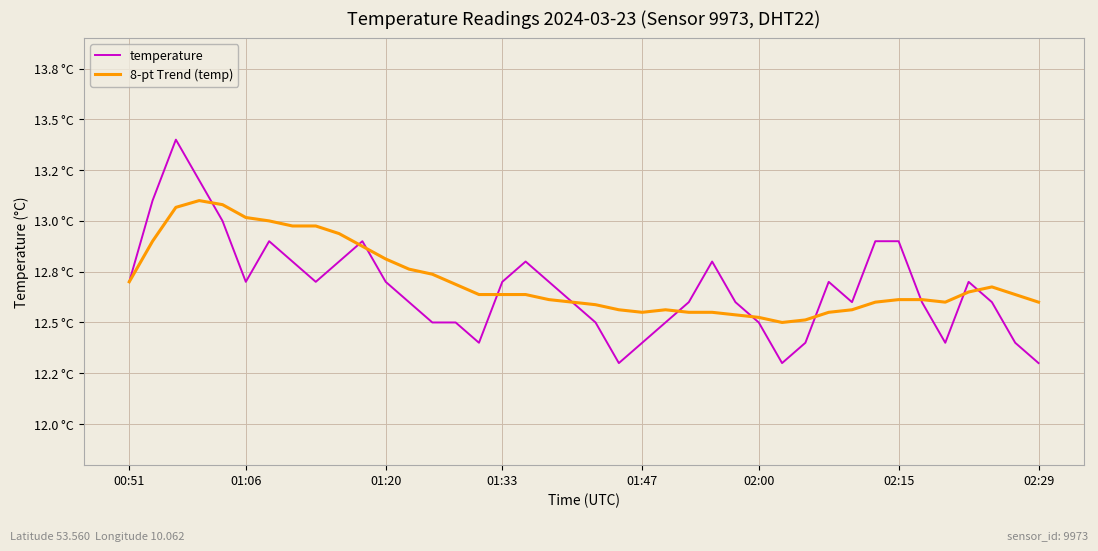

Does the chart have visible grid lines?

Yes